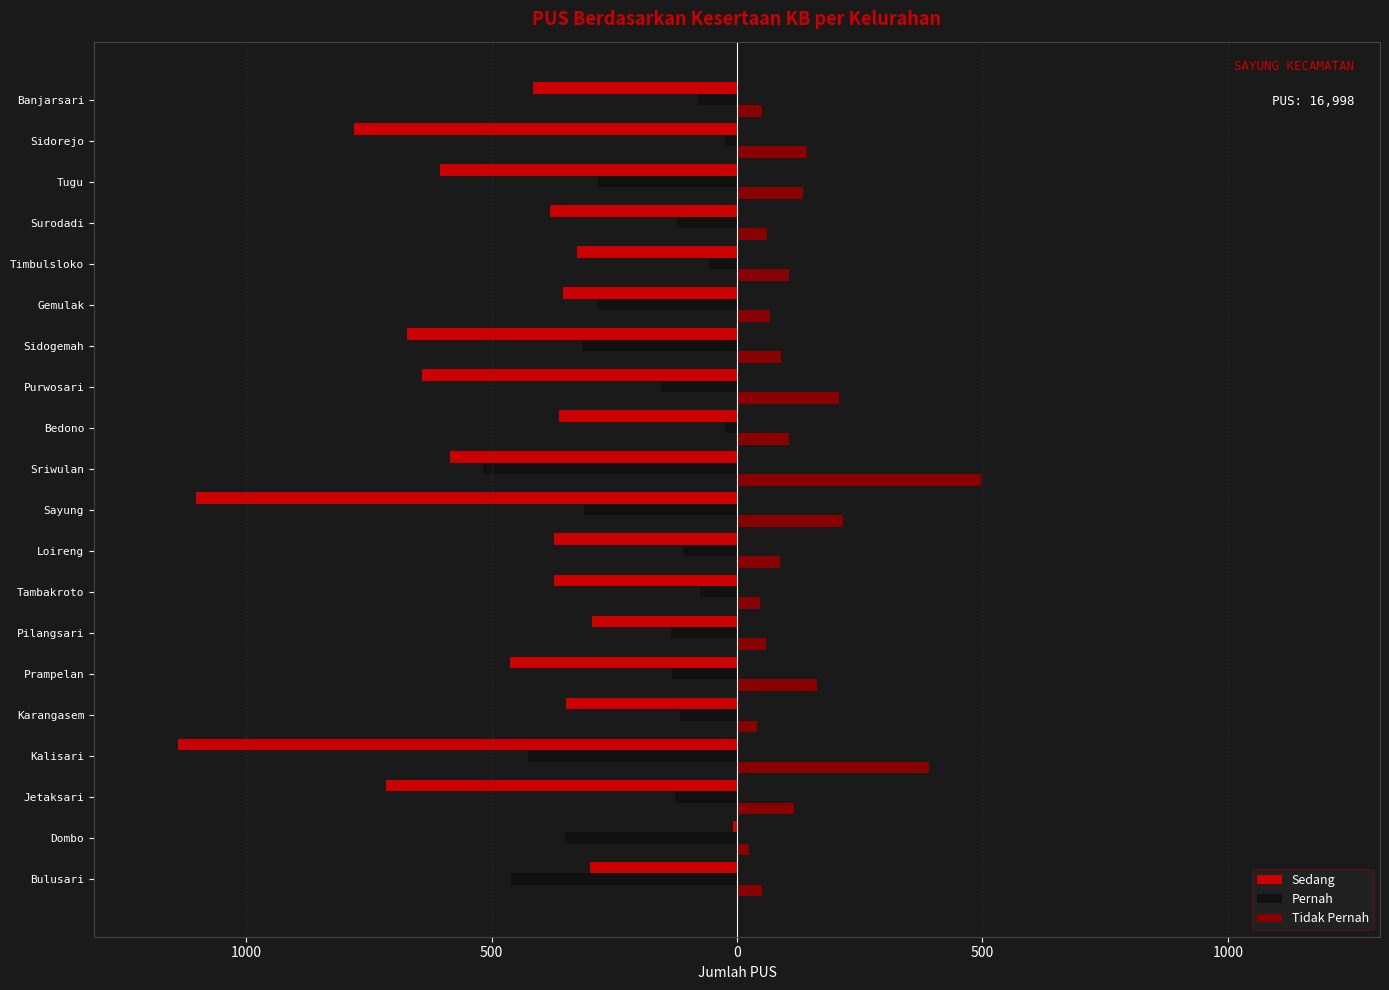

What are all the series names shown in the legend?

Sedang, Pernah, Tidak Pernah